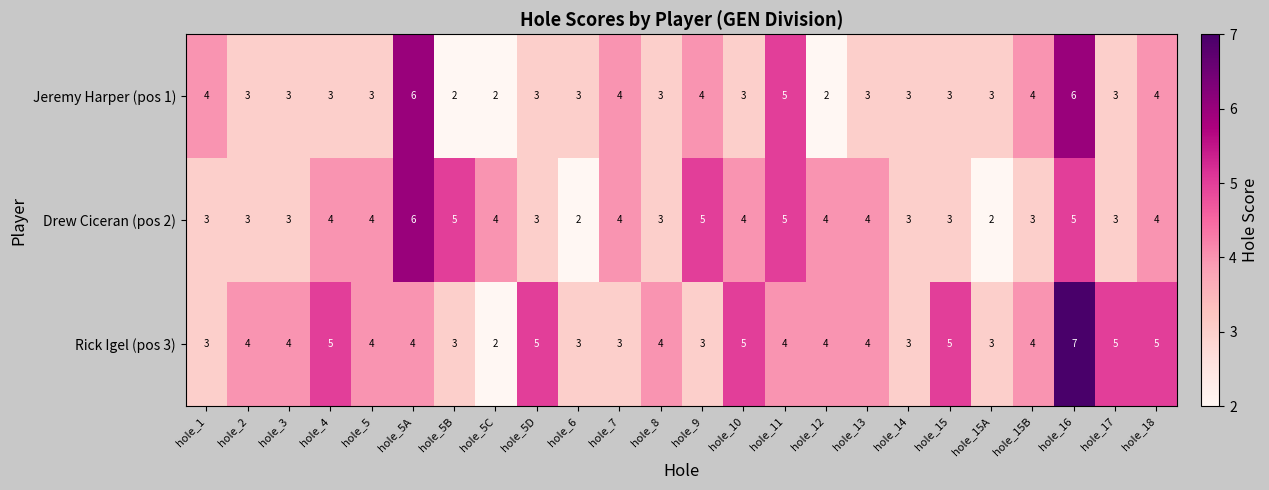

At which label does Drew Ciceran (pos 2) reach its peak?

hole_5A